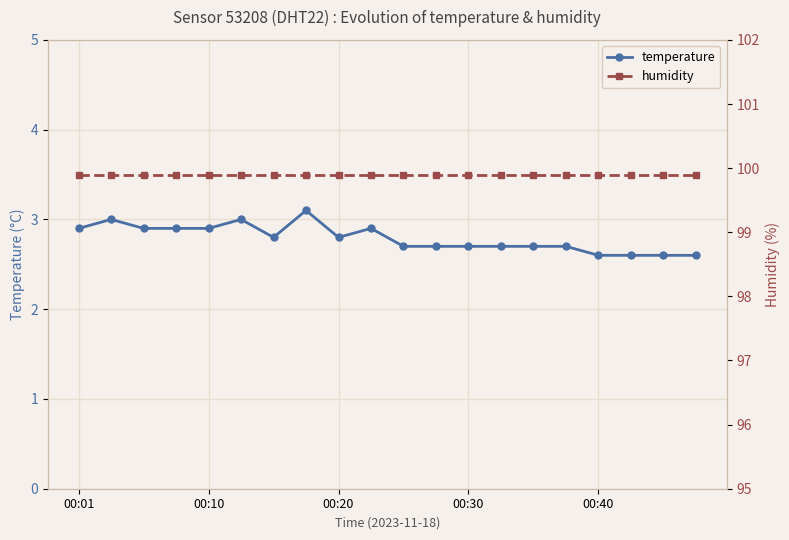

True or false: humidity and temperature intersect in this chart.

False